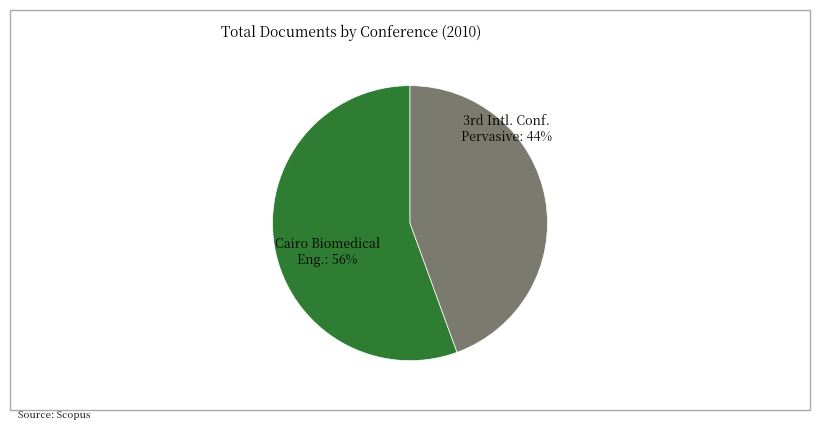

How many segments does this pie chart have?

2